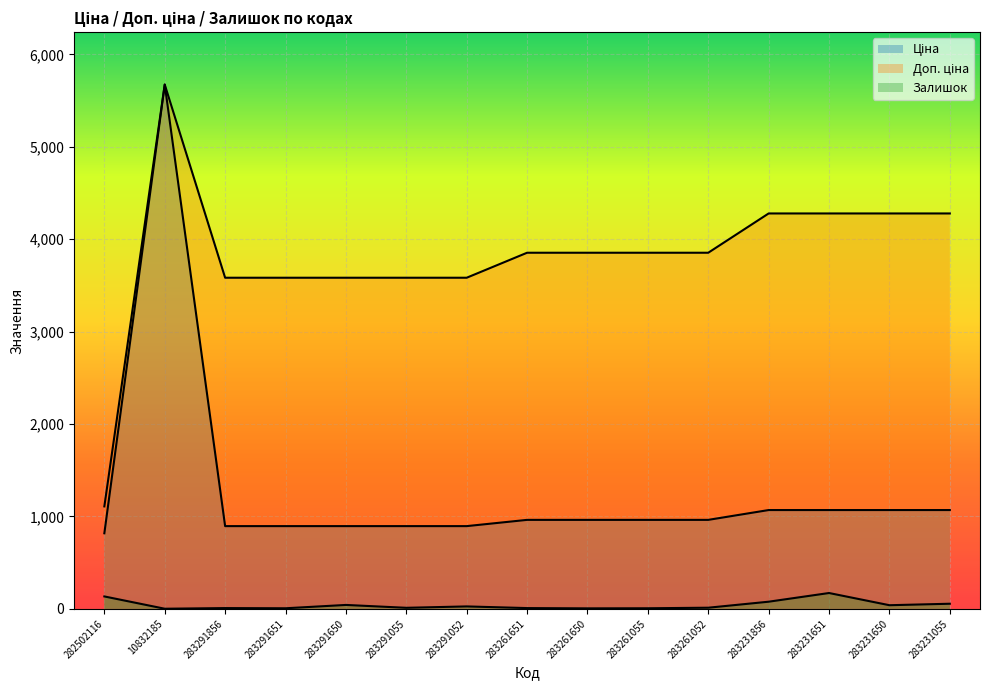

Reading right to left, transcribe all the data shown in this chart.

Ціна: 283231055=1069.8	283231650=1069.8	283231651=1069.8	283231856=1069.8	283261052=963.5	283261055=963.5	283261650=963.5	283261651=963.5	283291052=895.9	283291055=895.9	283291650=895.9	283291651=895.9	283291856=895.9	10832185=5673.8	282502116=818.5
Доп. ціна: 283231055=4279.1	283231650=4279.1	283231651=4279.1	283231856=4279.1	283261052=3854.0	283261055=3854.0	283261650=3854.0	283261651=3854.0	283291052=3583.6	283291055=3583.6	283291650=3583.6	283291651=3583.6	283291856=3583.6	10832185=5673.8	282502116=1109.2
Залишок: 283231055=56.0	283231650=40.0	283231651=172.0	283231856=78.0	283261052=13.0	283261055=7.0	283261650=6.0	283261651=9.0	283291052=27.0	283291055=12.0	283291650=43.0	283291651=7.0	283291856=9.0	10832185=2.0	282502116=135.0